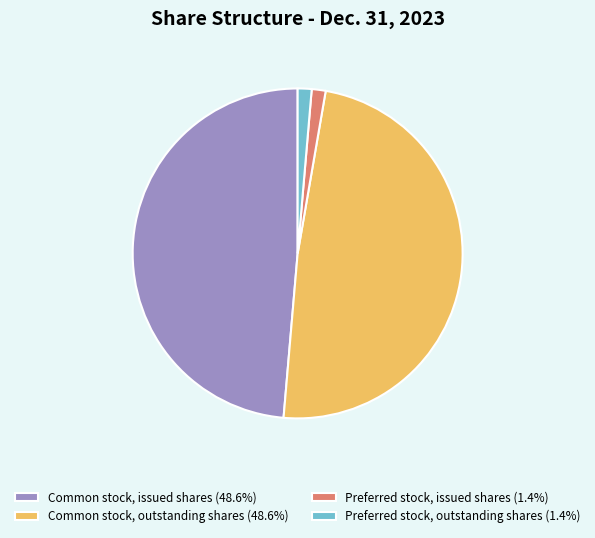

Is the sum of Preferred stock, issued shares (1.4%) and Preferred stock, outstanding shares (1.4%) greater than half?

No